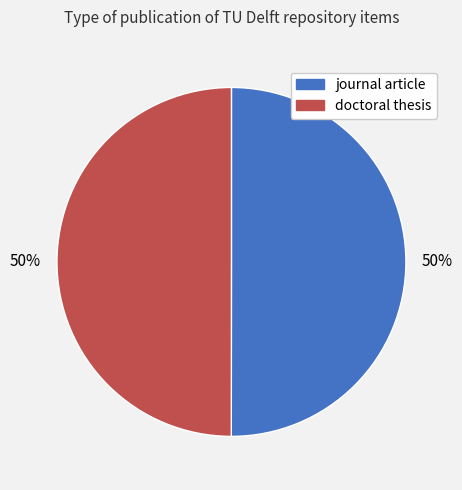

Is it true that doctoral thesis is 57% of the pie?

False